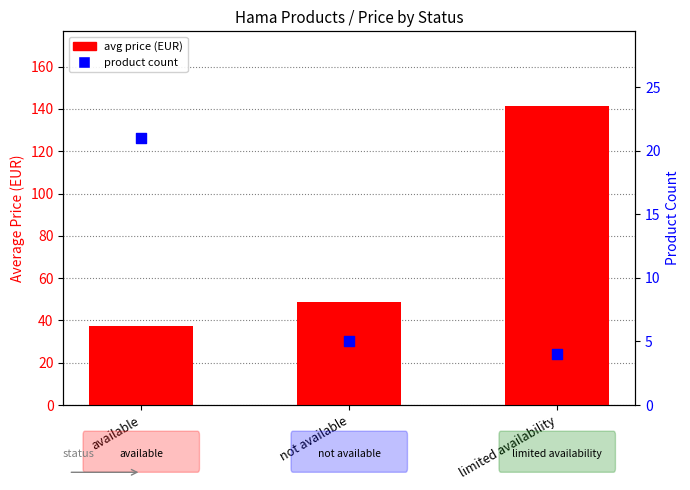

At how many categories does at least one series exceed 82?

1